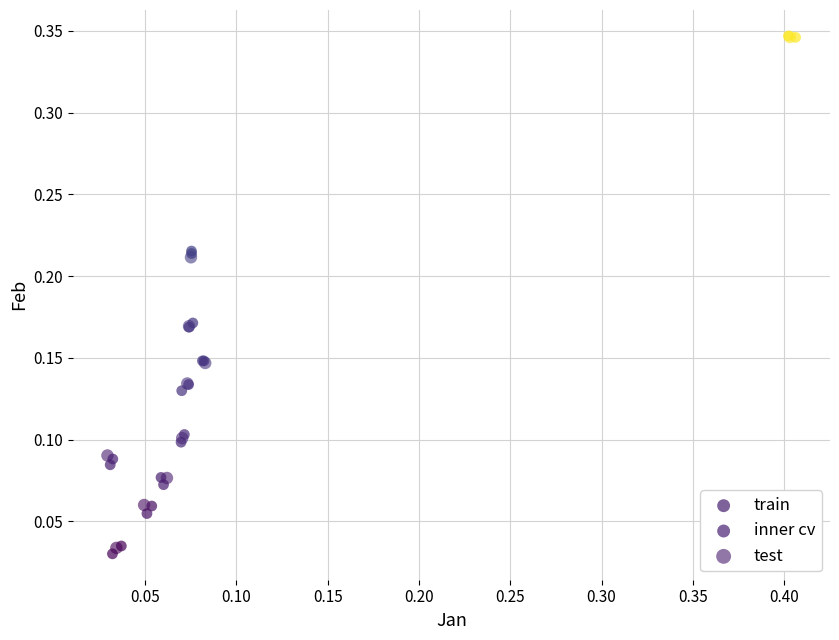

Which series has the largest Y range (max minus min)?

inner cv